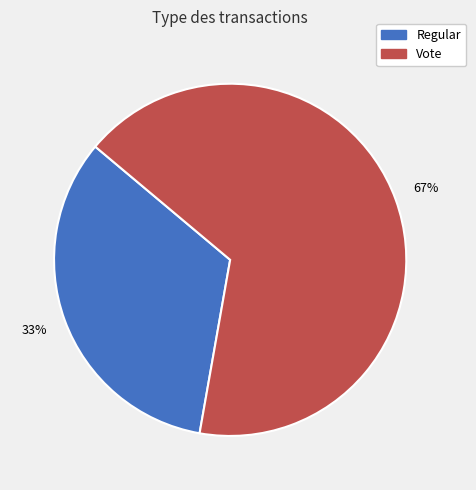

How many slices are in this pie chart?

2